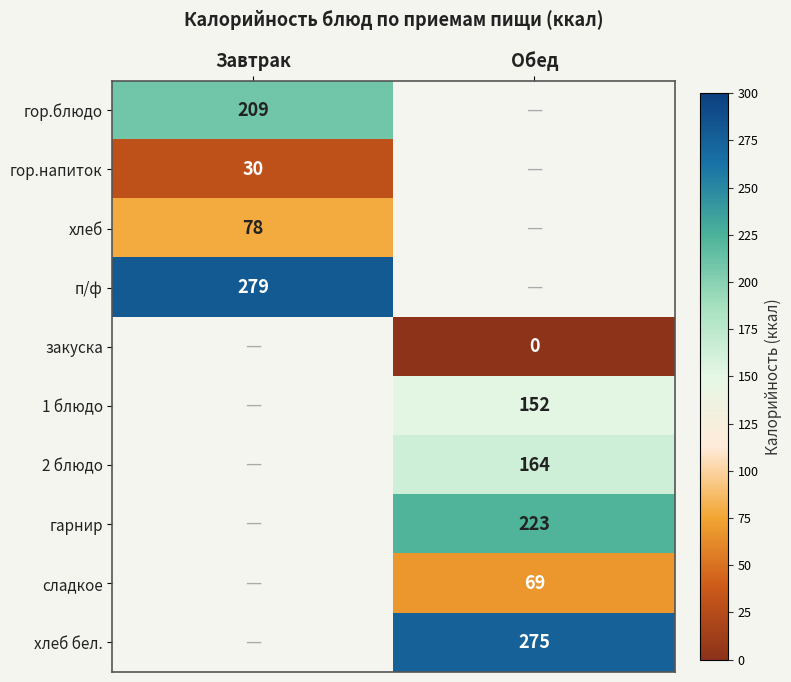

The value of гарнир at Обед is 223. True or false?

True